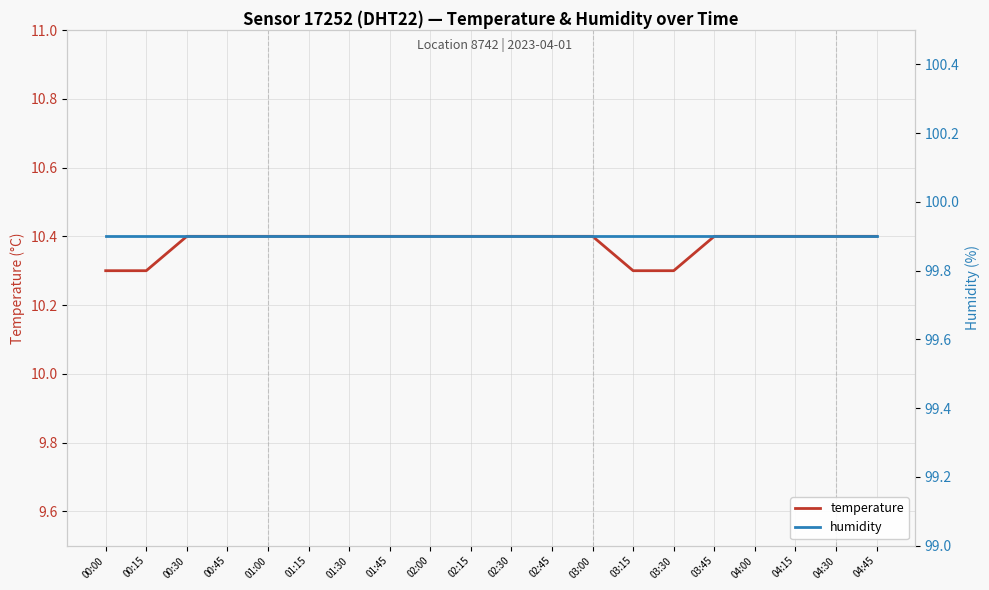

What position from the right is 01:15?

15